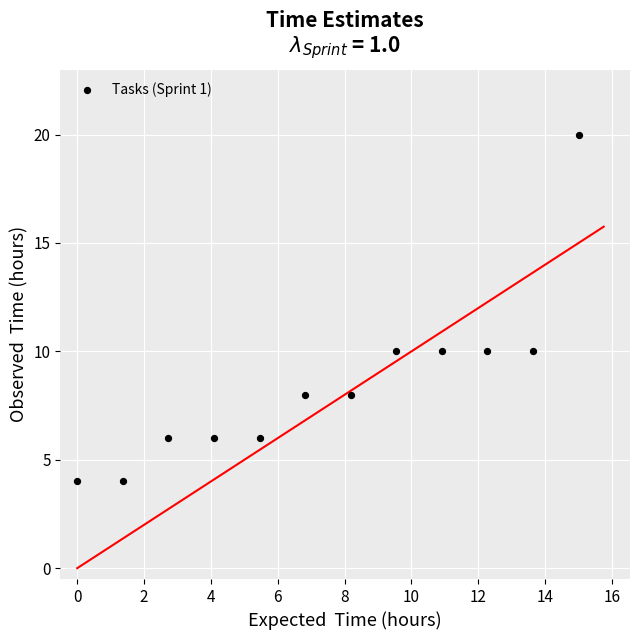

What is the range of Y values (max minus min)?

16